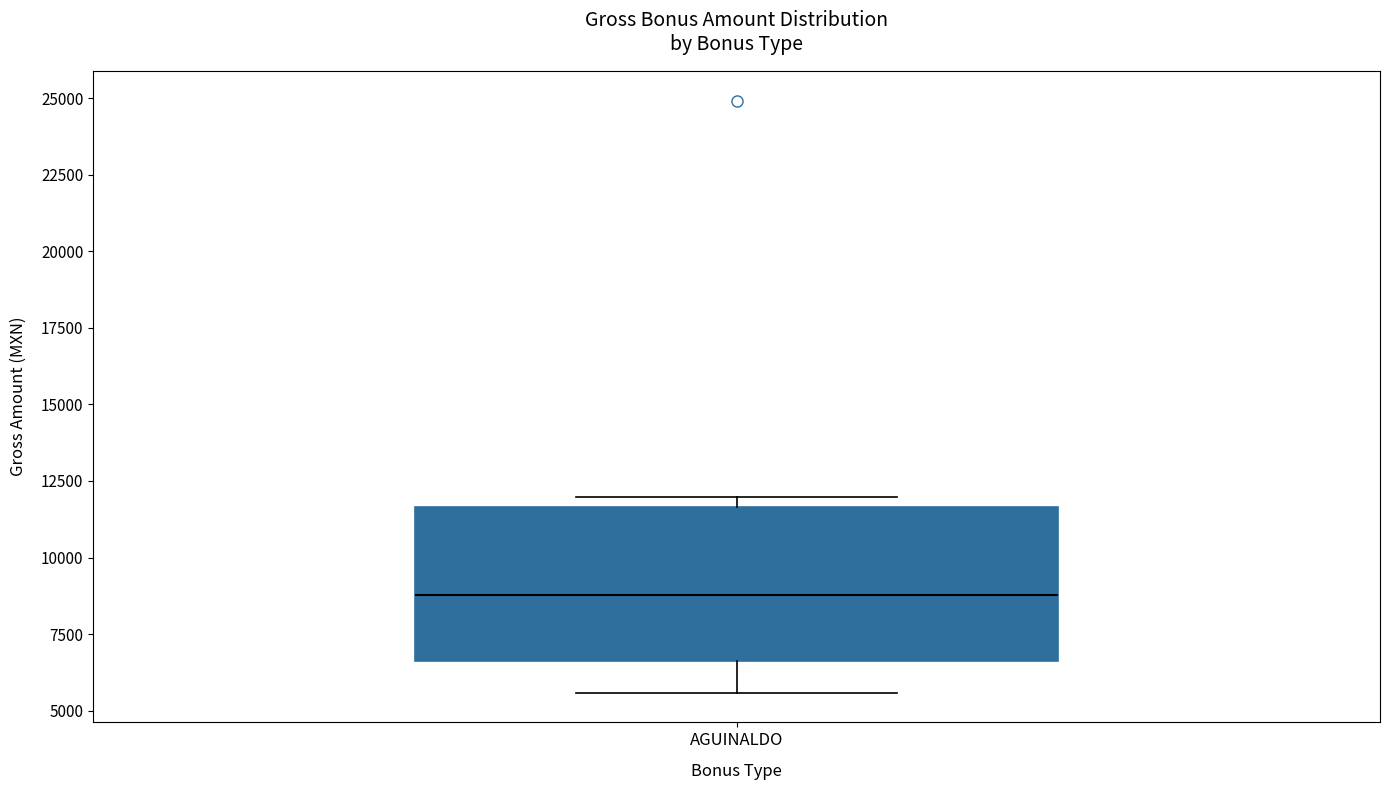

Read this box plot against the y-axis: the position of the median line, the range covered by the box, and the ends of both whiskers. The values are not printed on the chart, so give them approximately, as read against the axis.

median 9000, box 6500 to 11500, whiskers 5500 to 12000